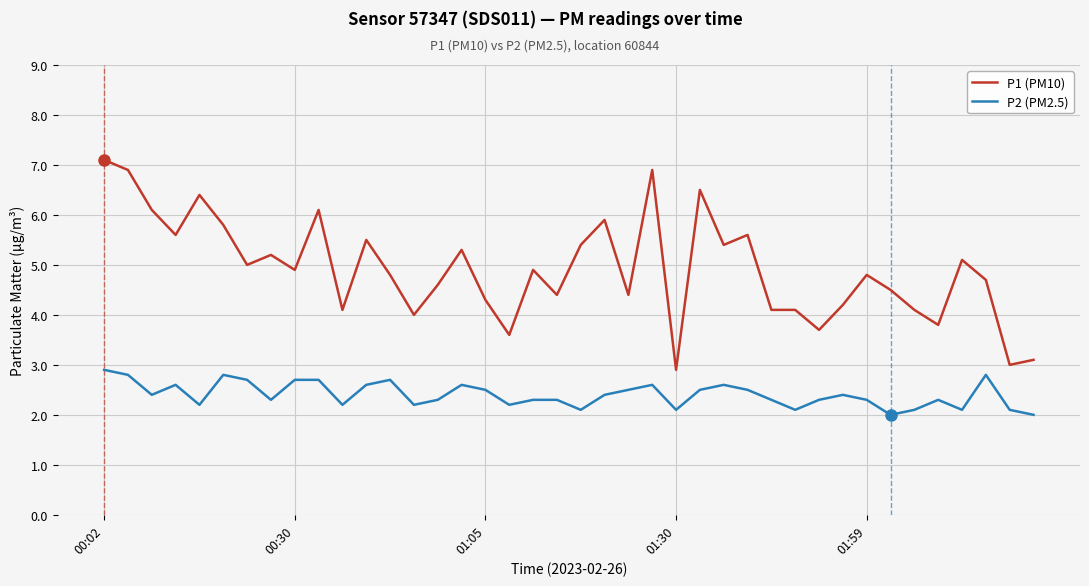

Count the P2 (PM2.5) values in the range 2 to 3.

40